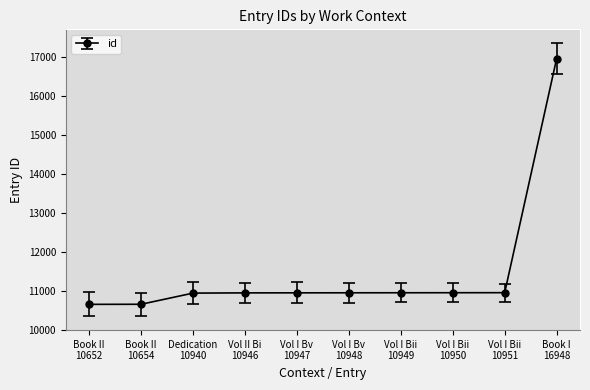

What is the sum of all values?

114885